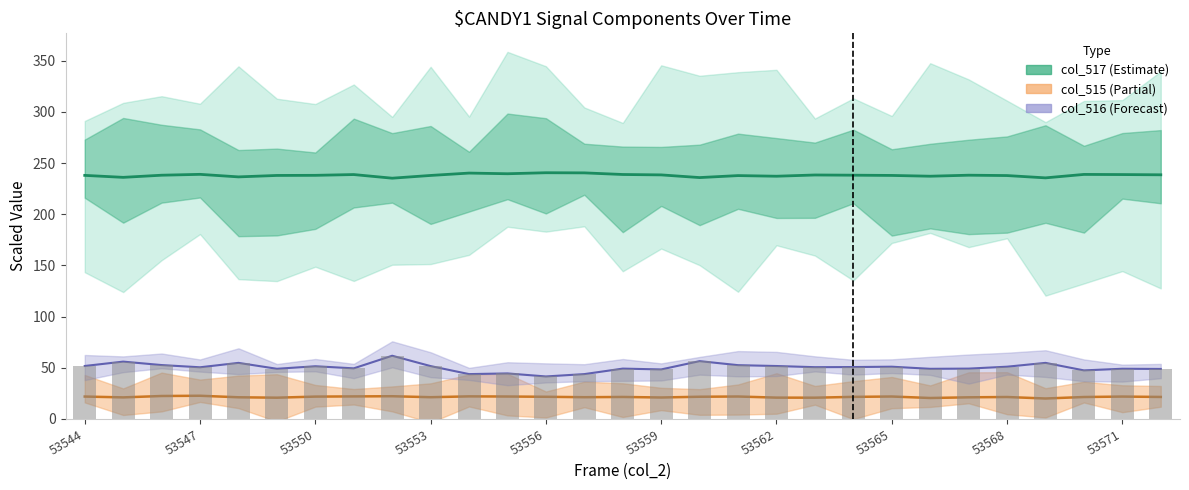

Are the bars horizontal?

No